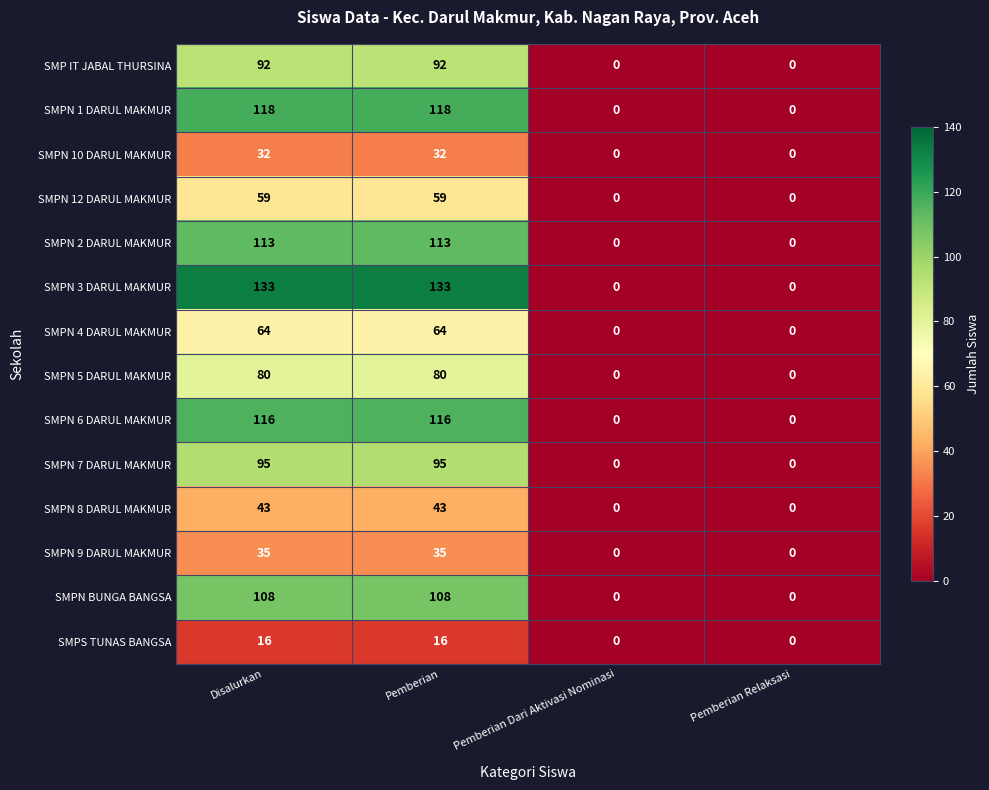

What is the highest value of the SMPN 1 DARUL MAKMUR series?

118